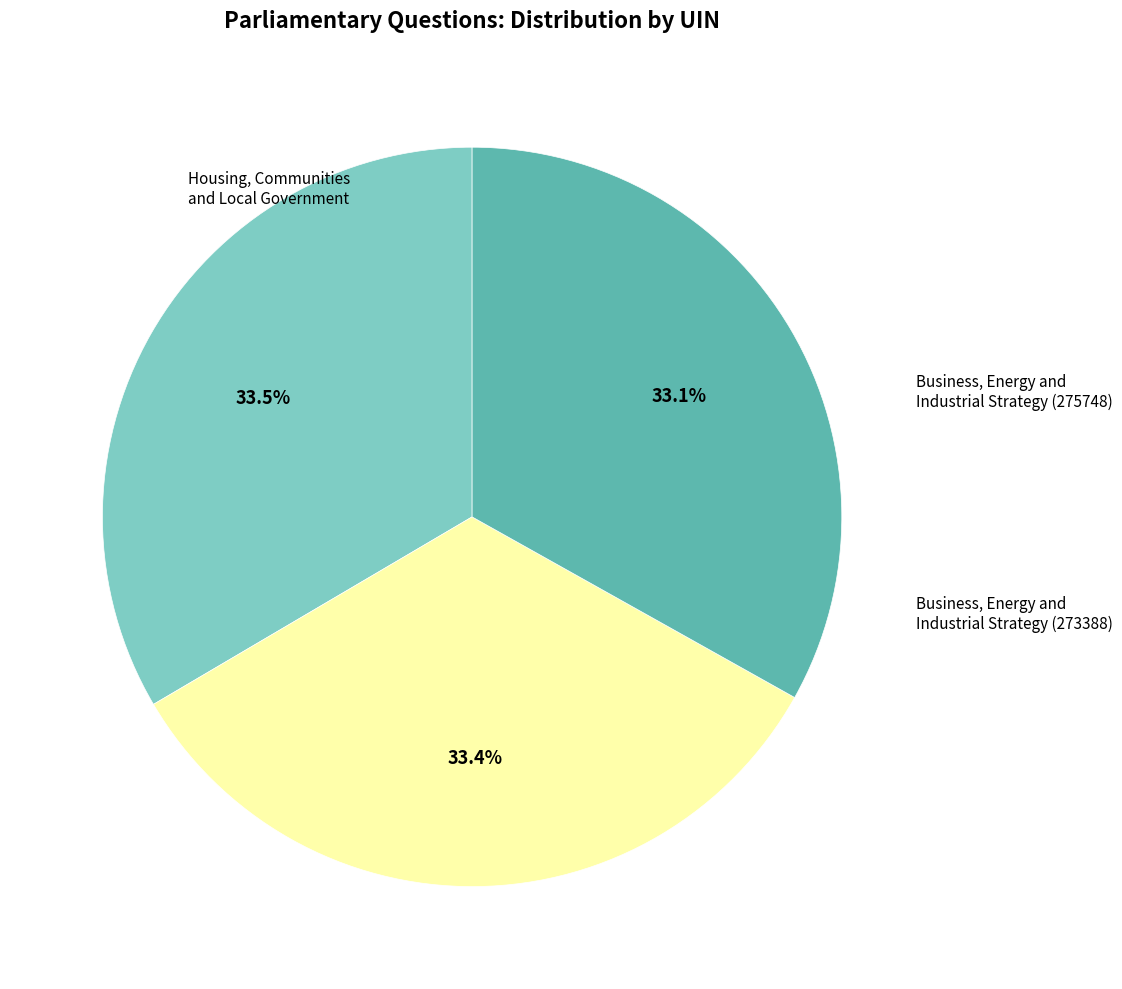

How many slices are in this pie chart?

3